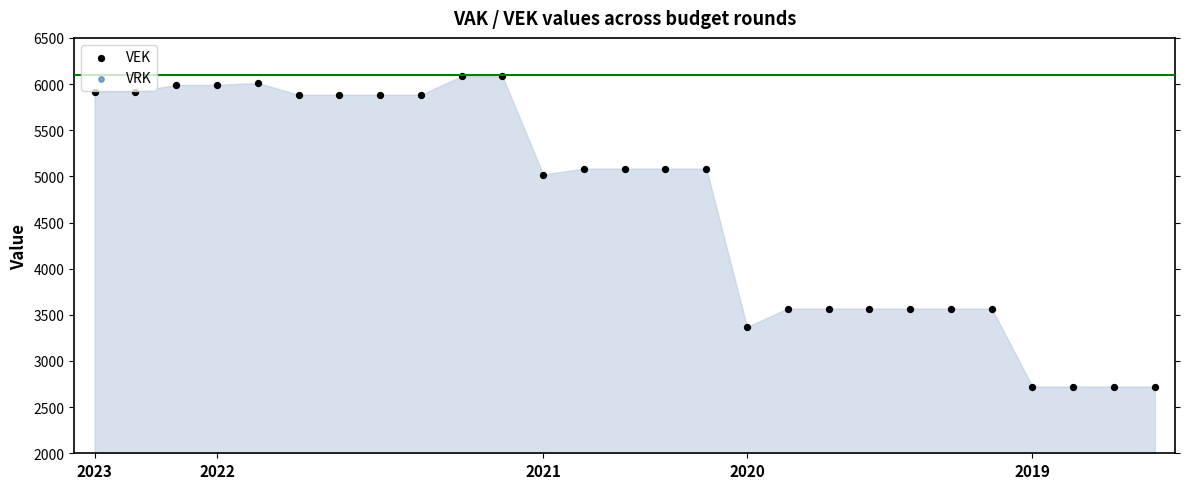

Which series contains the highest Y value?

VEK